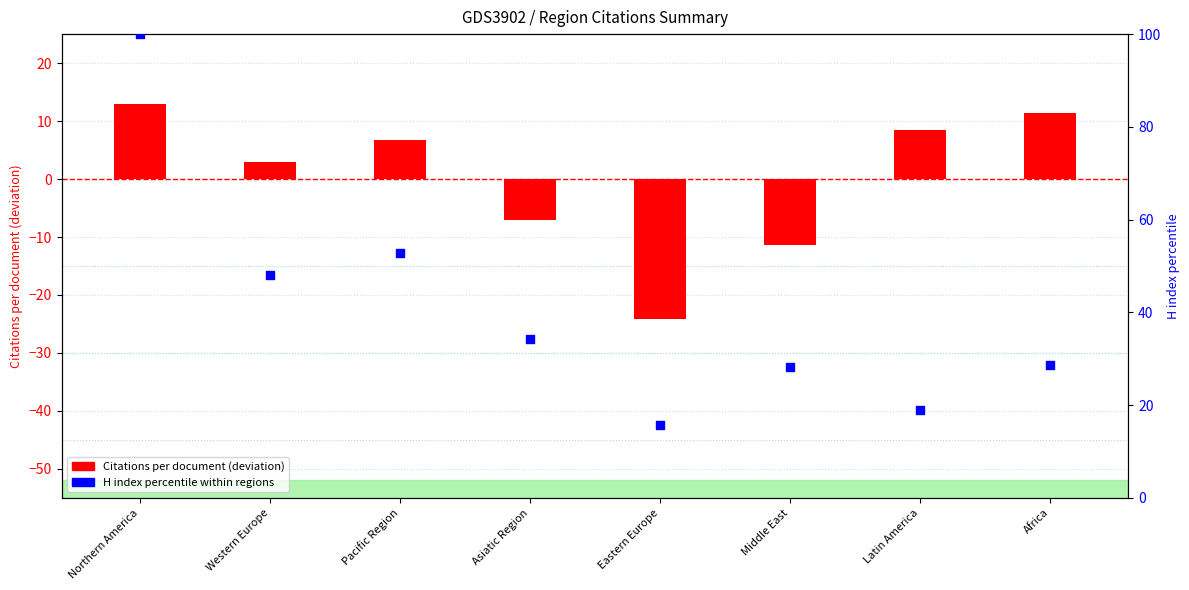

Which series has the largest total across all categories?

H index (percentile within regions)